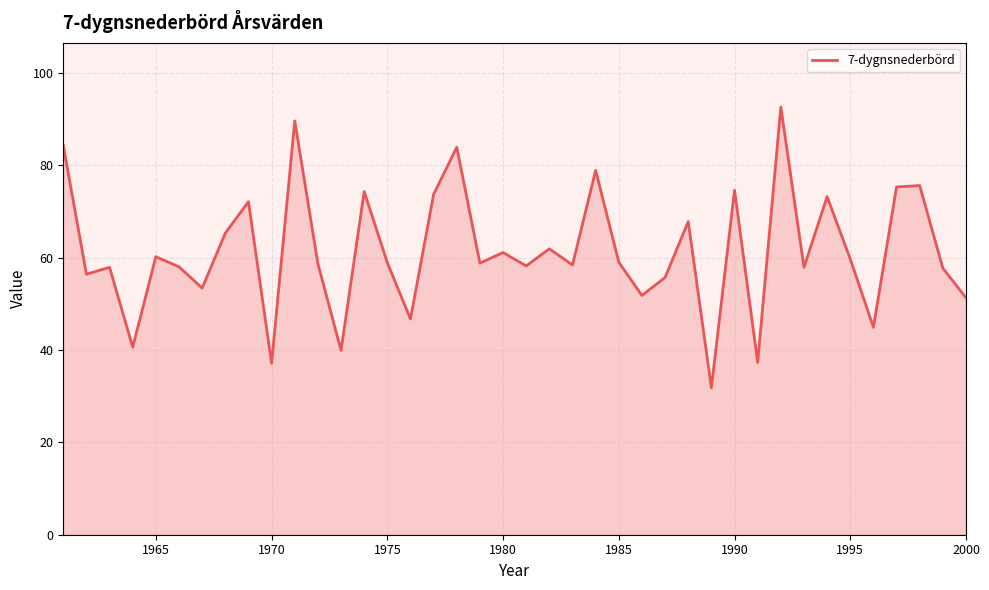

What is the smallest value displayed?

31.8